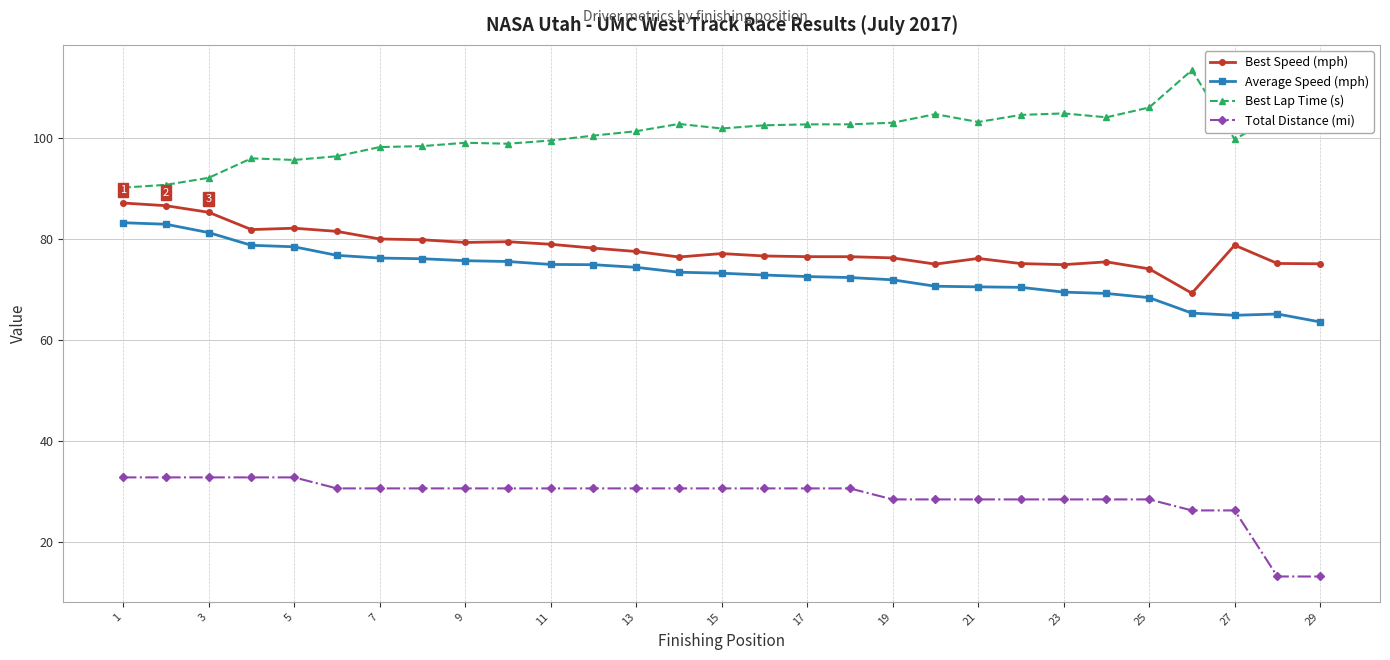

How many categories are shown in the chart?

29